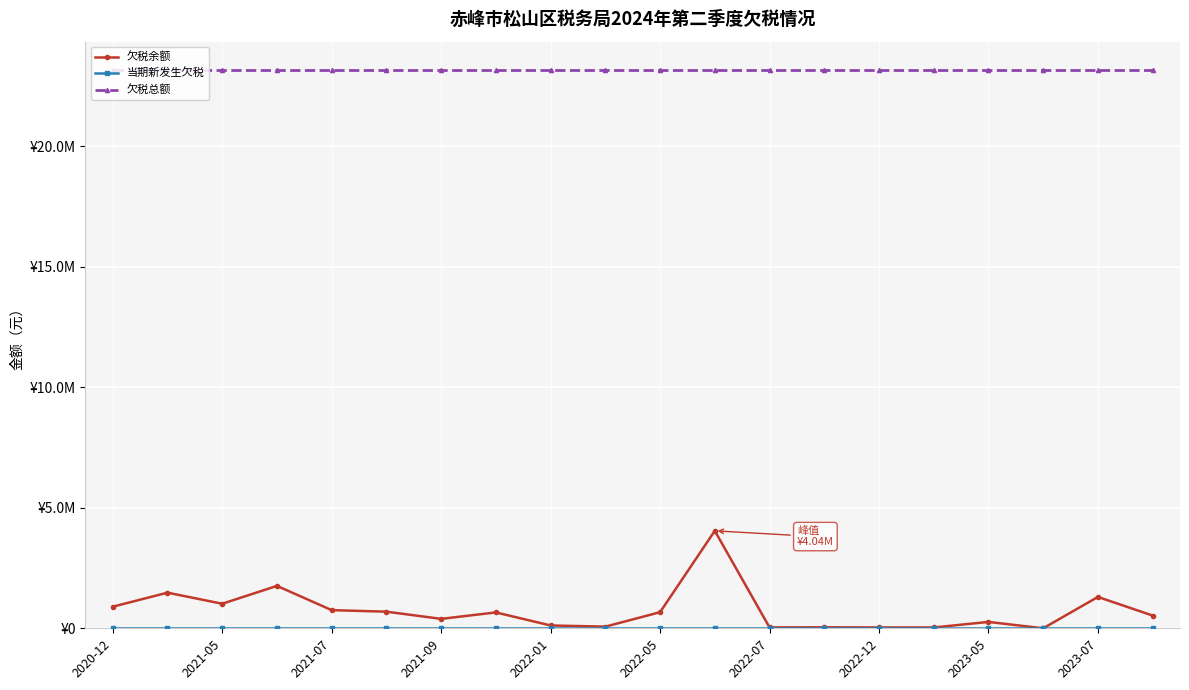

At how many categories does at least one series exceed 21933413?

20